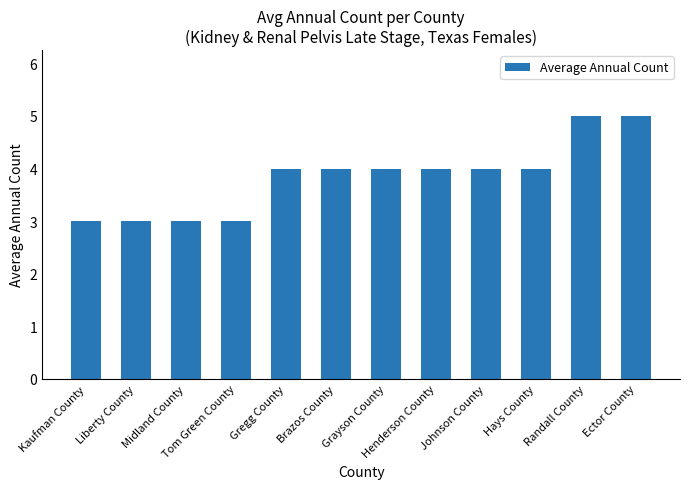

Reading right to left, list all the values displayed in this chart.

Ector County=5	Randall County=5	Hays County=4	Johnson County=4	Henderson County=4	Grayson County=4	Brazos County=4	Gregg County=4	Tom Green County=3	Midland County=3	Liberty County=3	Kaufman County=3